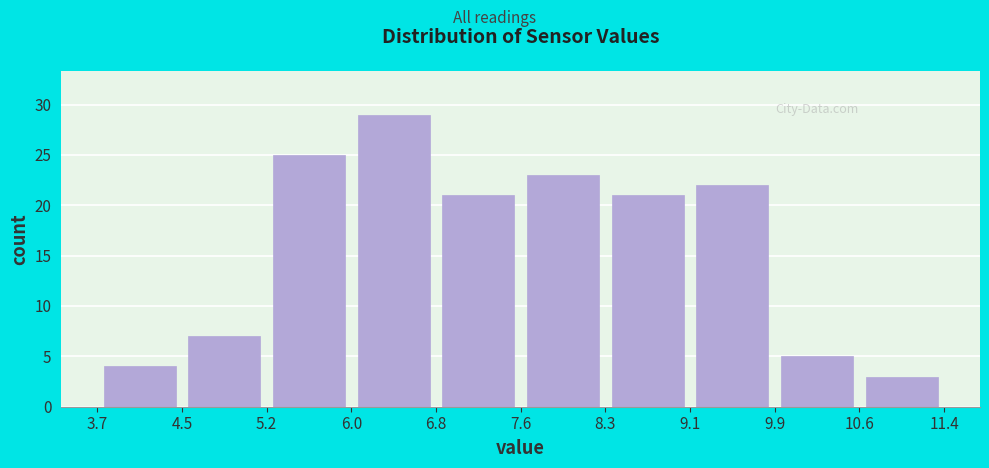

What is the height of the bar covering 7.6 to 8.3 on the x-axis? The values are not printed on the chart, so give them approximately, as read against the axis.

23